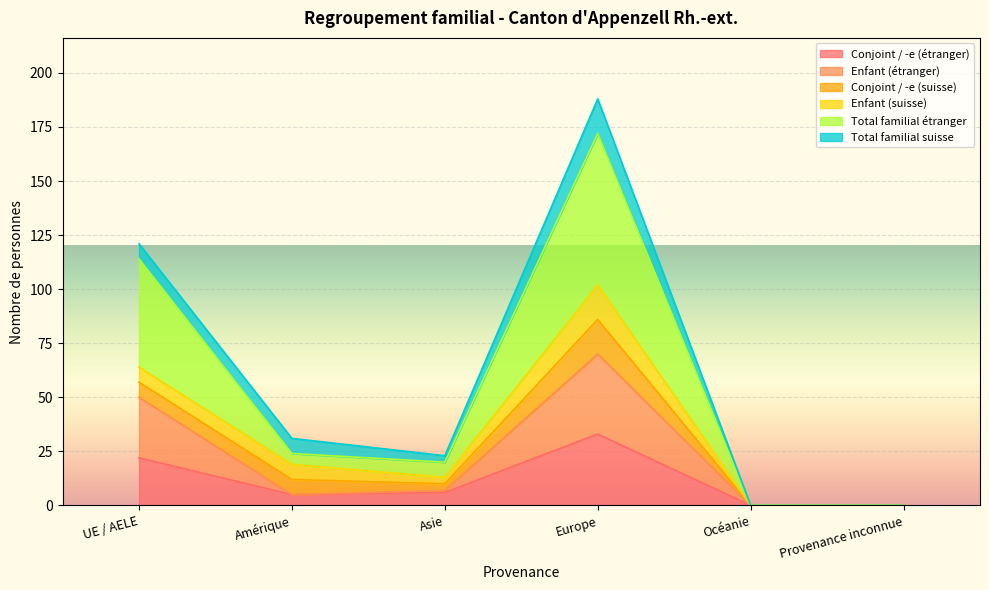

At which category is the sum across all series the highest?

Europe